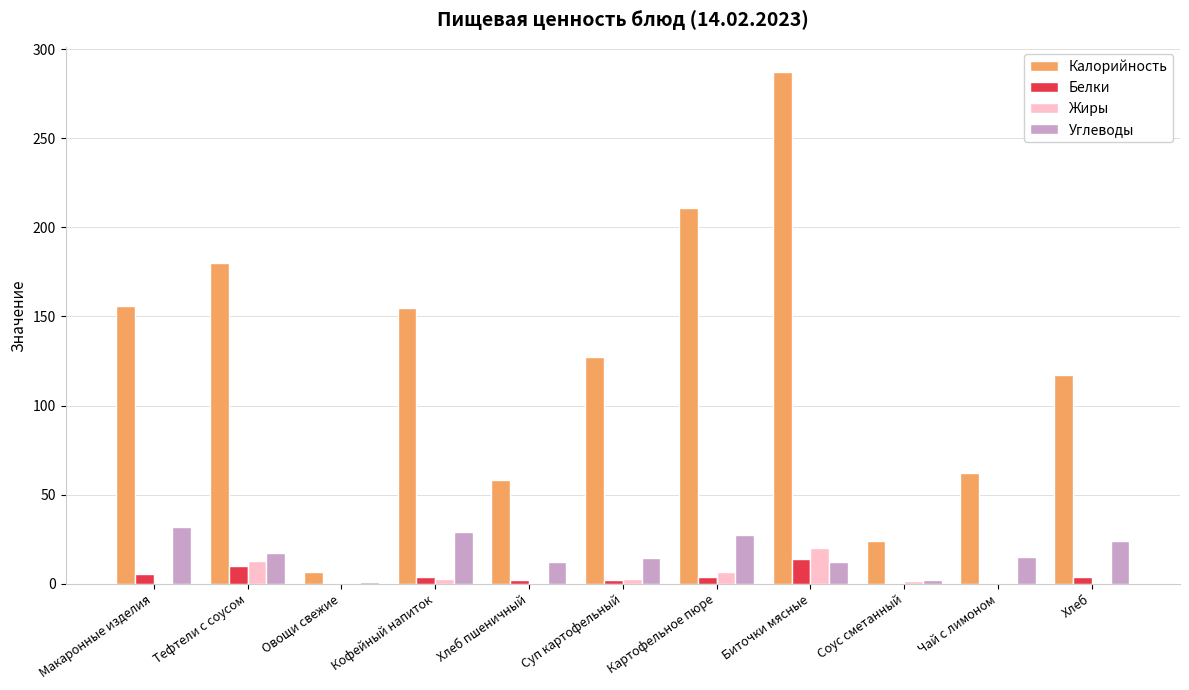

What is the highest value of the Жиры series?

20.2